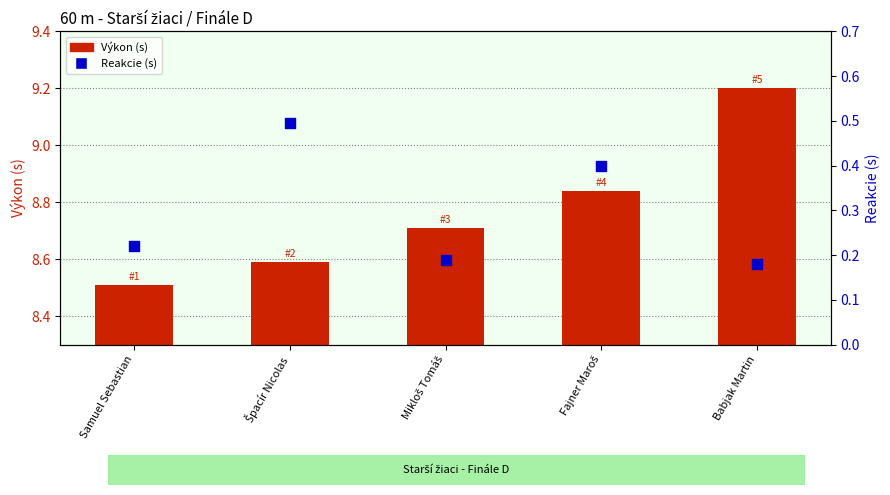

Which series reaches the minimum Y coordinate?

Reakcie (s)